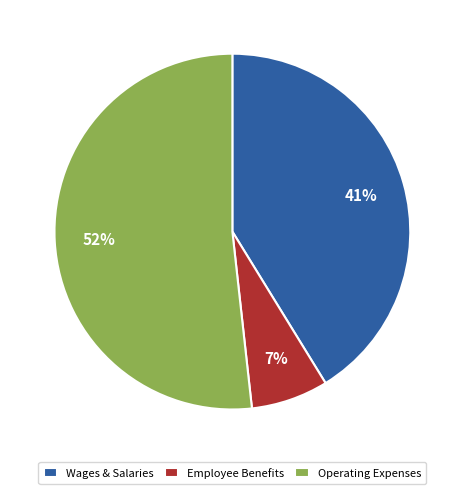

Is there any slice that represents more than half of the pie?

Yes